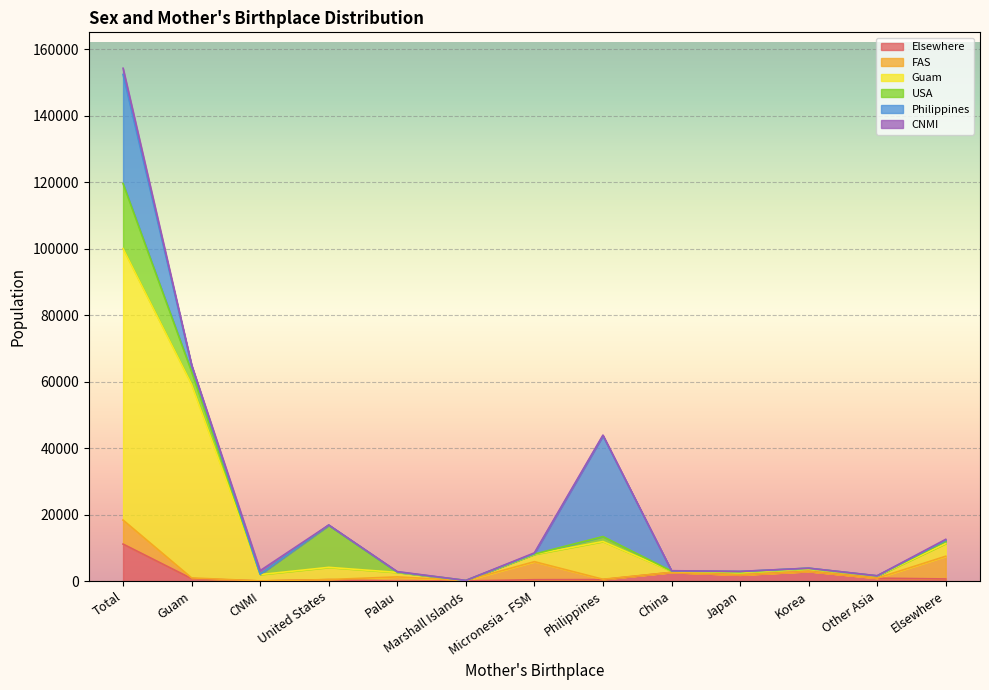

What is the spread (max minus min) of values at Micronesia - FSM?

5340